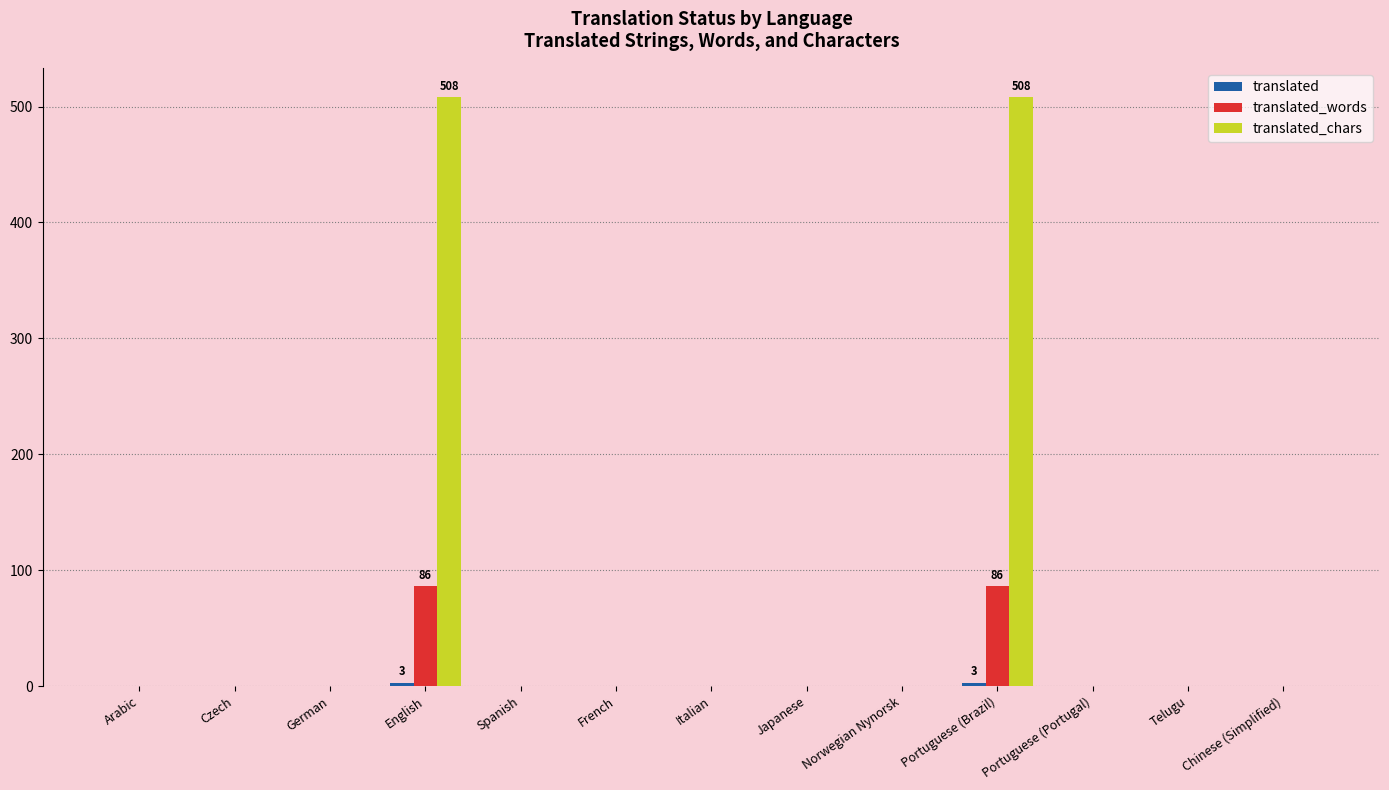

What is the greatest value displayed?

508